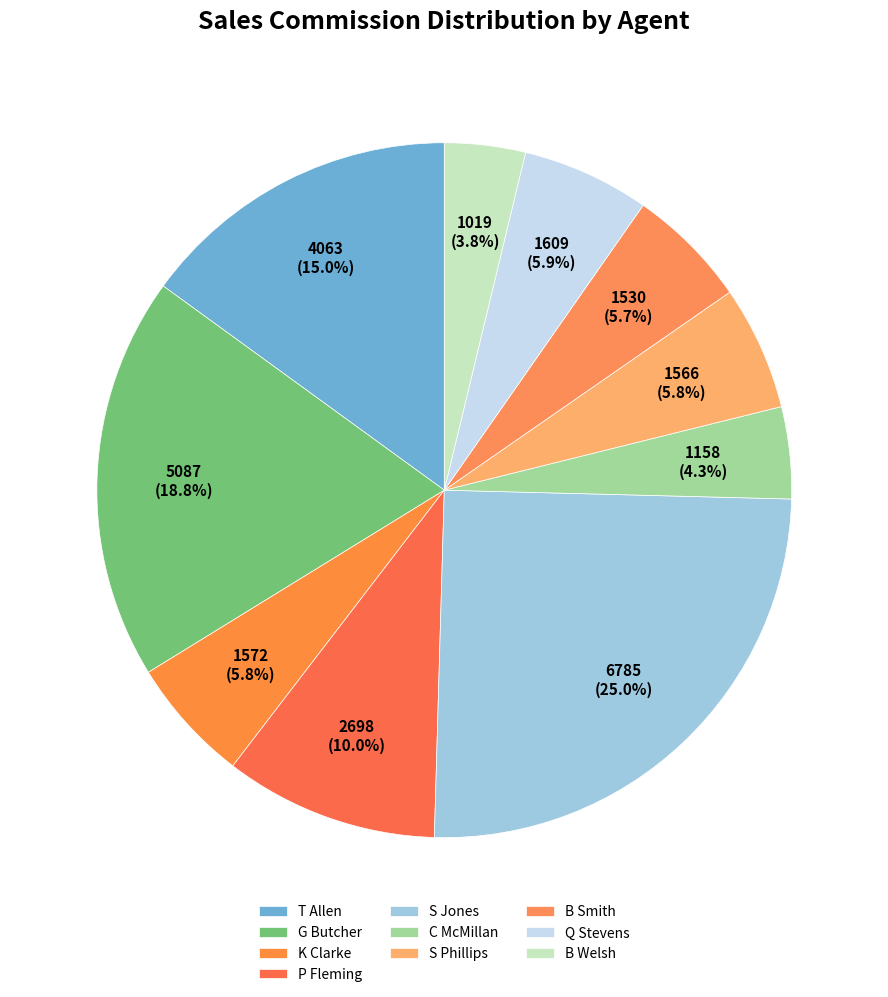

How many segments does this pie chart have?

10